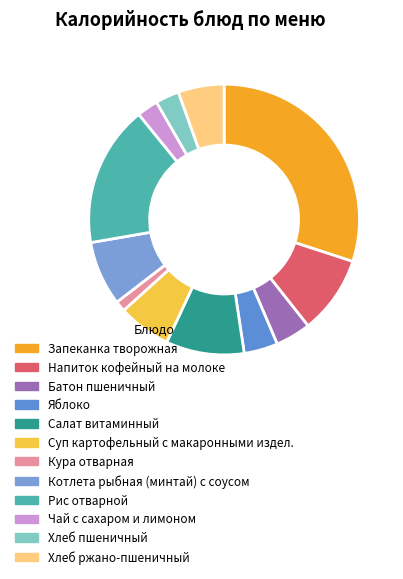

Is it true that Рис отварной is 4% of the pie?

False